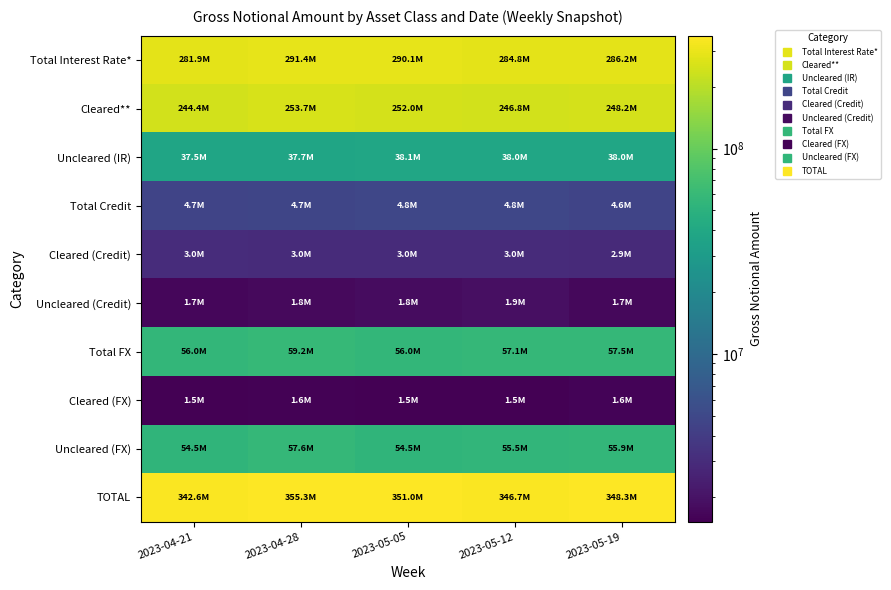

At which category is the sum across all series the highest?

2023-04-28